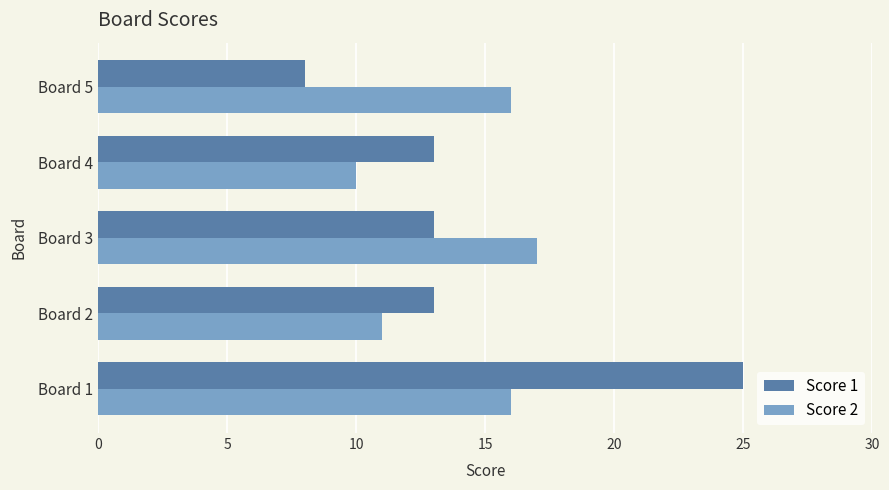

List the series in order of their overall mean, highest first.

Score 1, Score 2